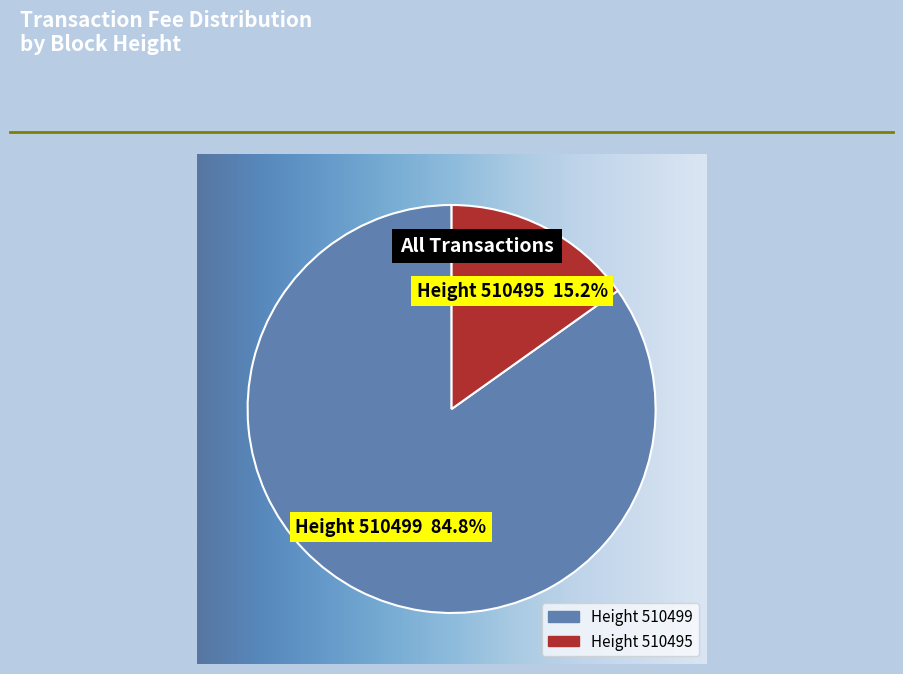

Is there a majority slice in this chart?

Yes